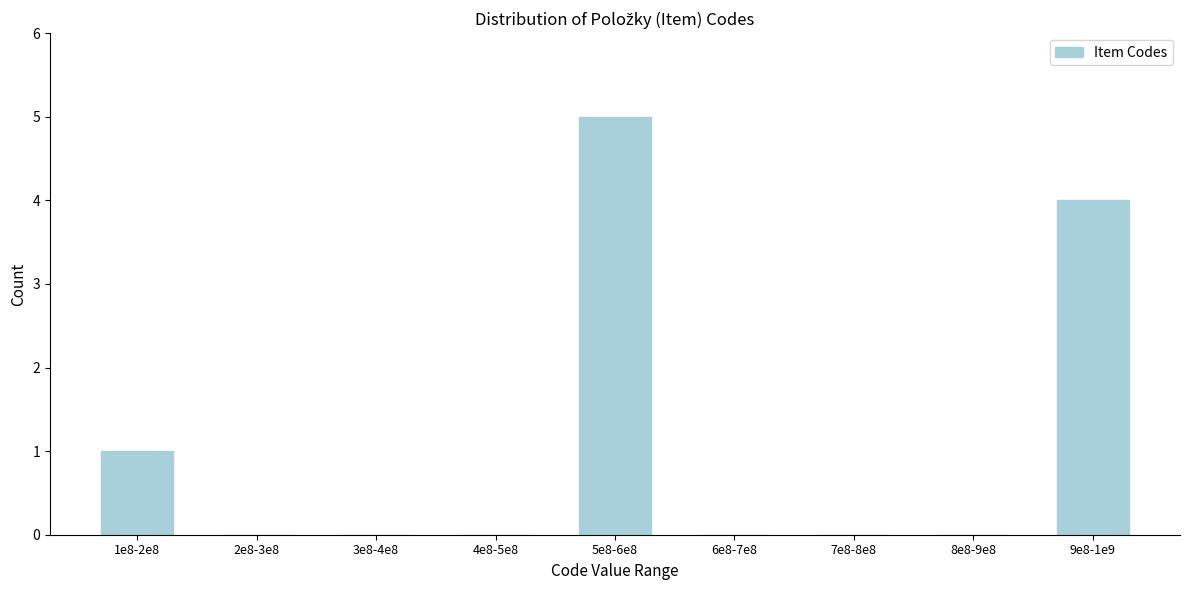

Reading left to right, what are all the values shown in this chart?

1e8-2e8=1	2e8-3e8=0	3e8-4e8=0	4e8-5e8=0	5e8-6e8=5	6e8-7e8=0	7e8-8e8=0	8e8-9e8=0	9e8-1e9=4